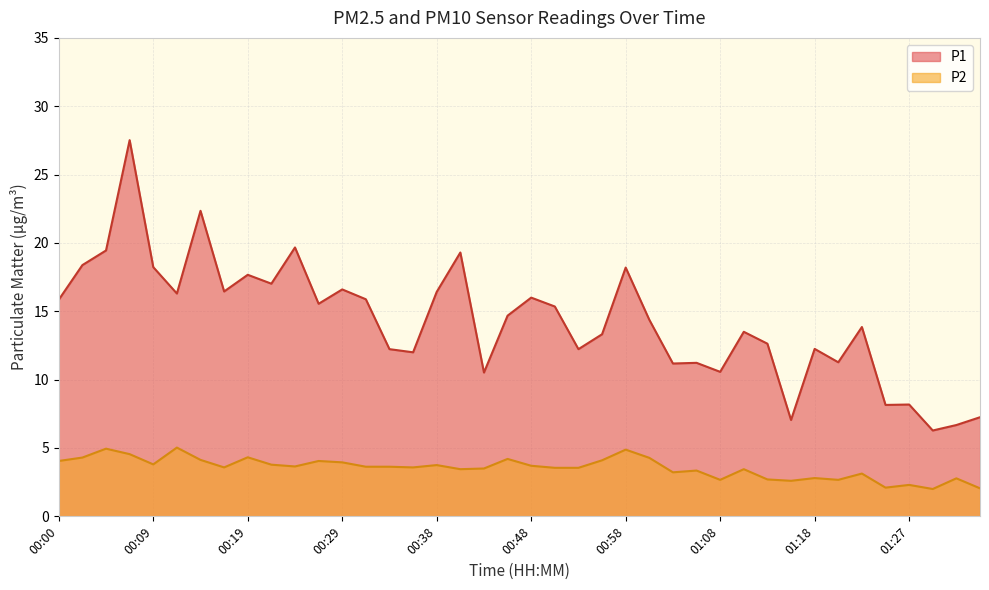

What is the average value of the P1 series?

14.3